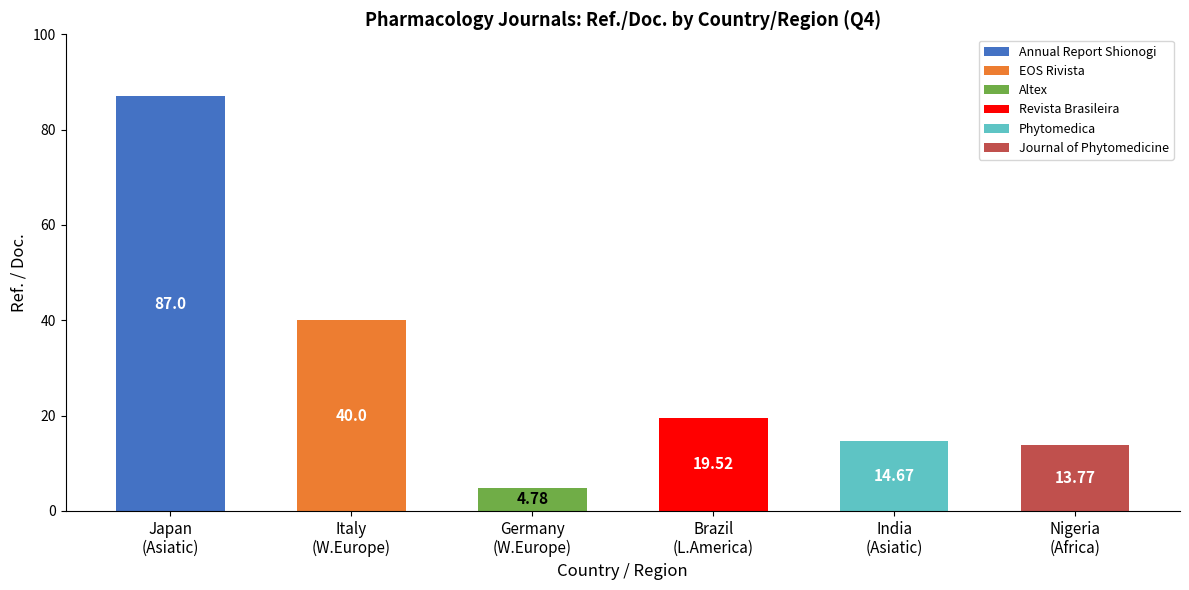

What is the greatest value displayed?

87.0